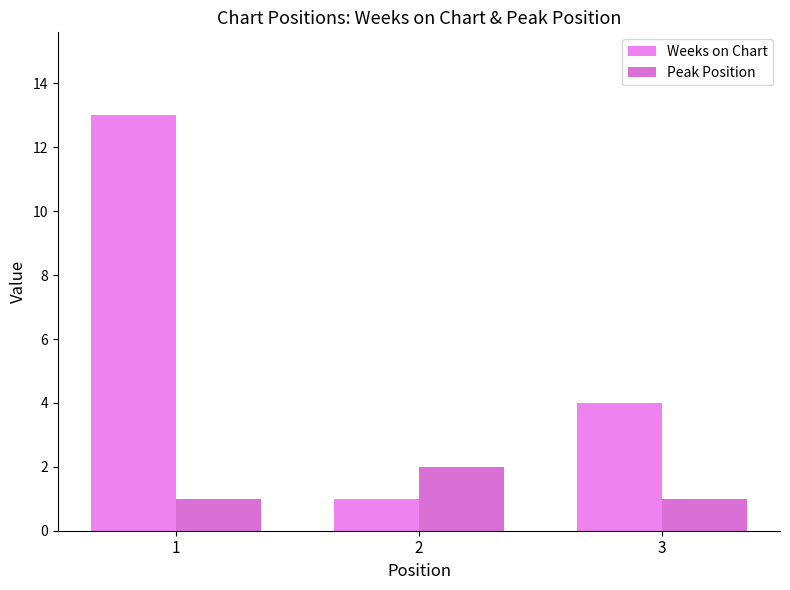

What is the value of the Peak Position bar at the 3rd from the left?

1